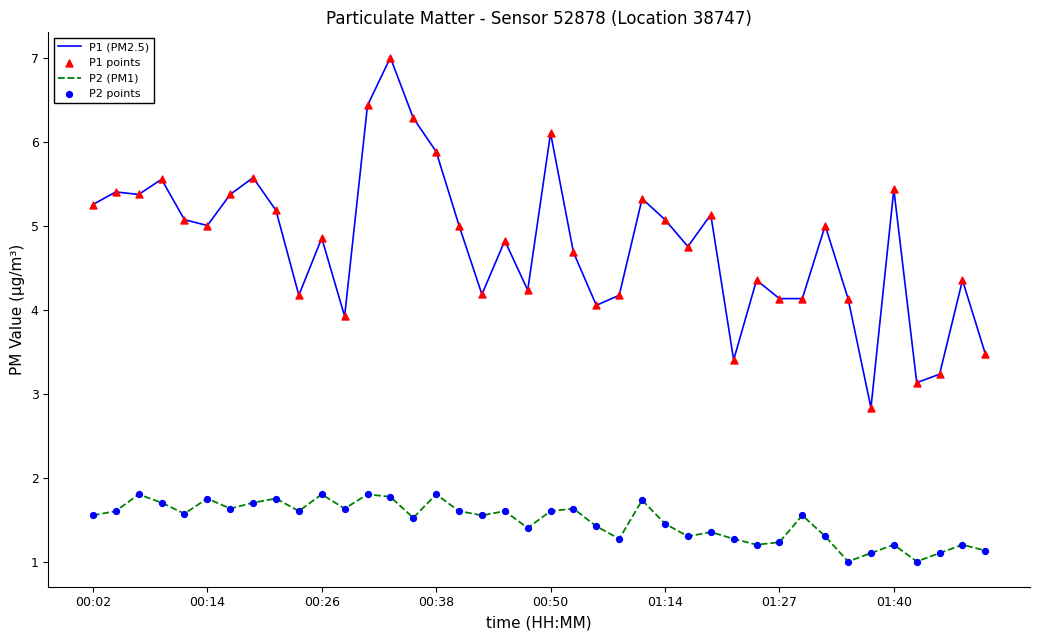

Which series has the widest spread of values?

P1 (PM2.5)